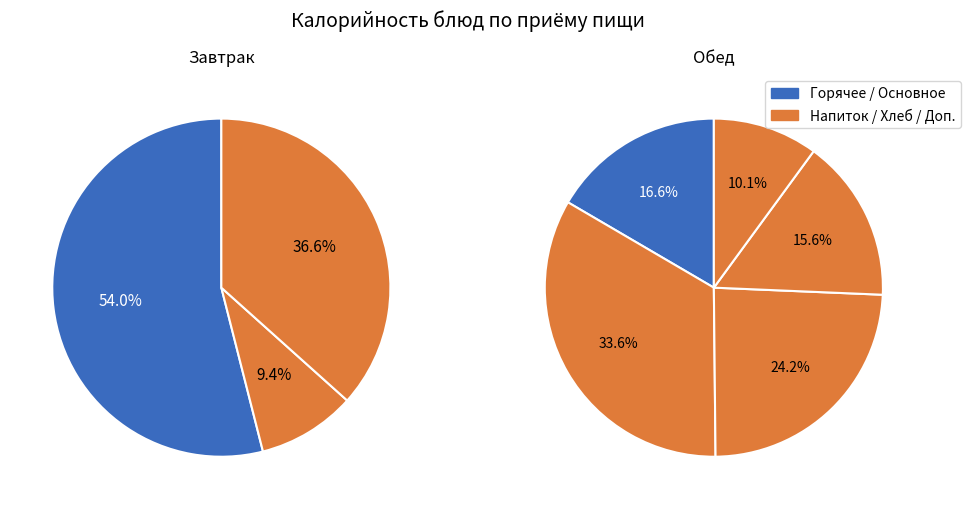

The хлеб slice represents 18% of the pie. True or false?

False